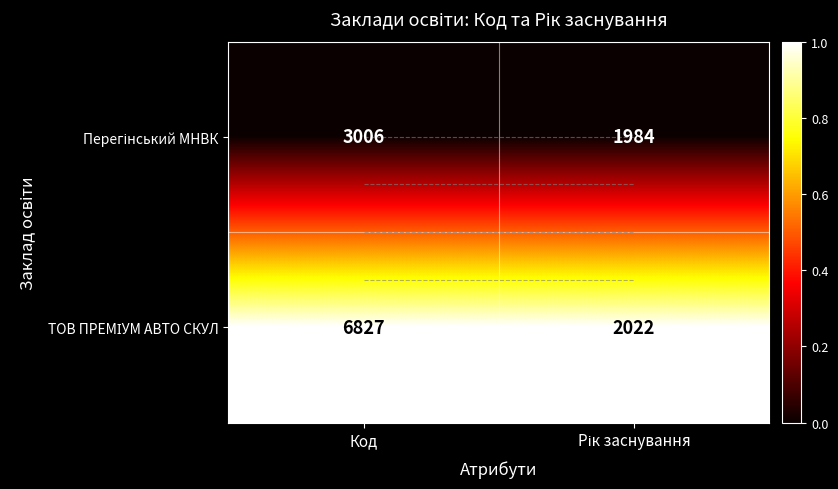

Between Код and Рік заснування, which series saw the biggest shift?

Перегінський МНВК